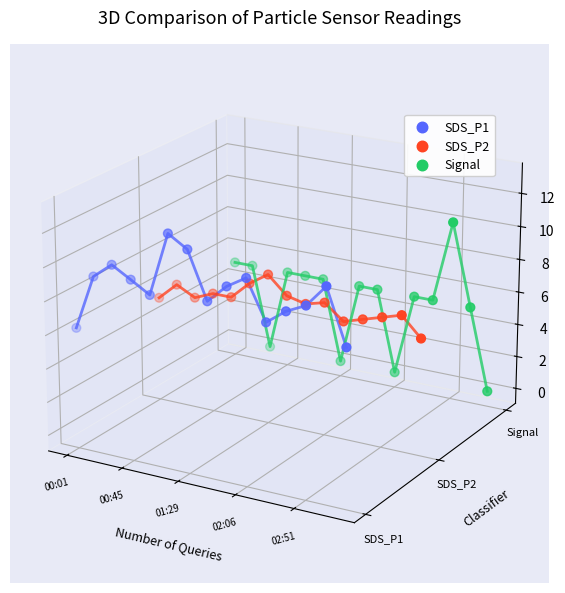

Which series contains the lowest Y value?

Signal